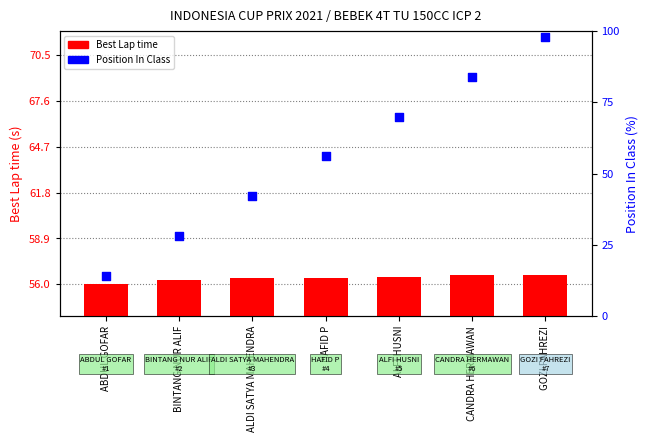

Which series has the widest spread of Y values?

Position In Class